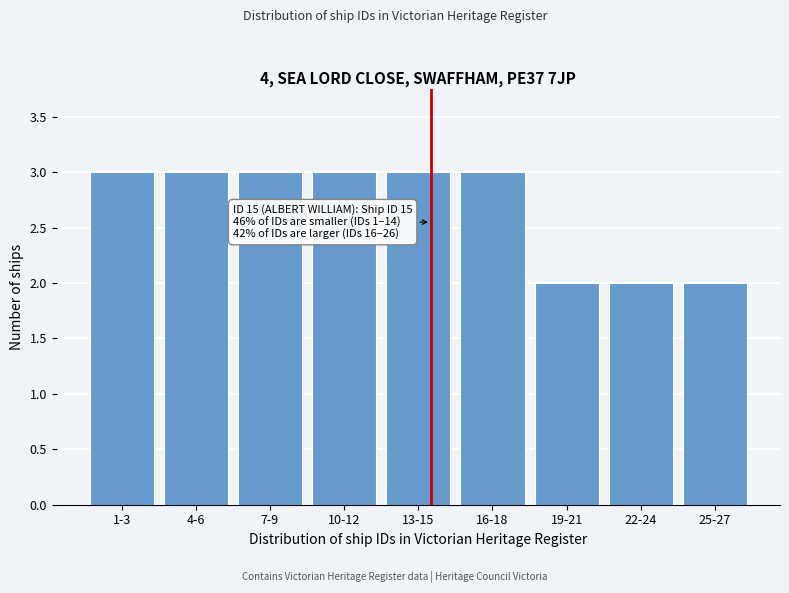

Reading left to right, what are all the values shown in this chart?

3	3	3	3	3	3	2	2	2